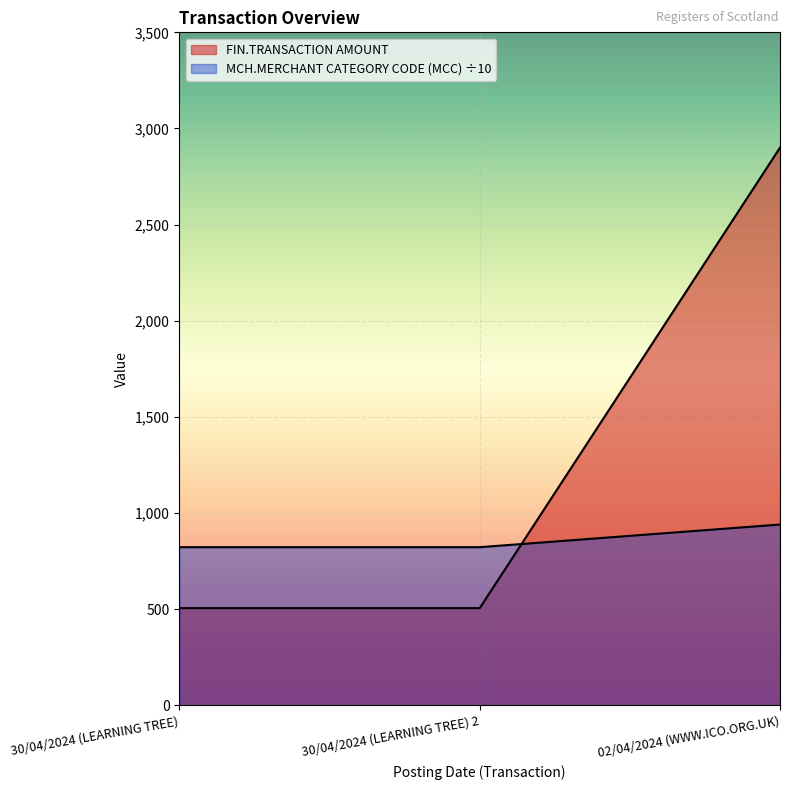

What is the difference between the maximum and minimum values in the MCH.MERCHANT CATEGORY CODE (MCC) series?

117.9